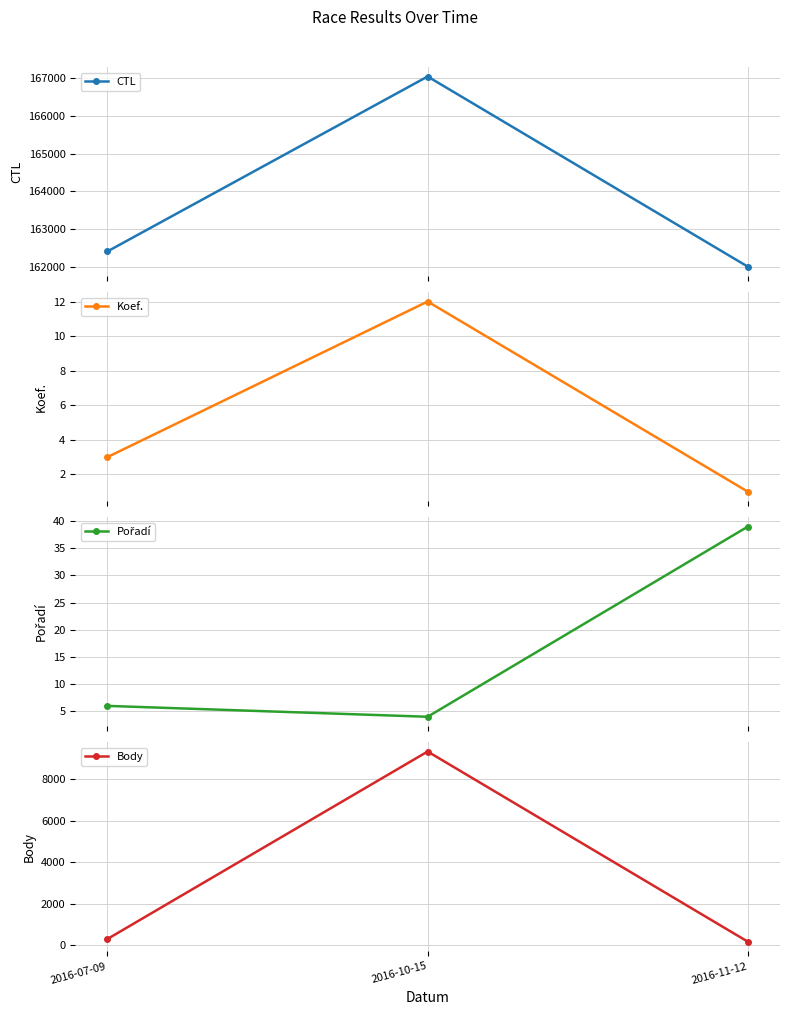

Rank the categories by Koef. value from highest to lowest.

2016-10-15, 2016-07-09, 2016-11-12